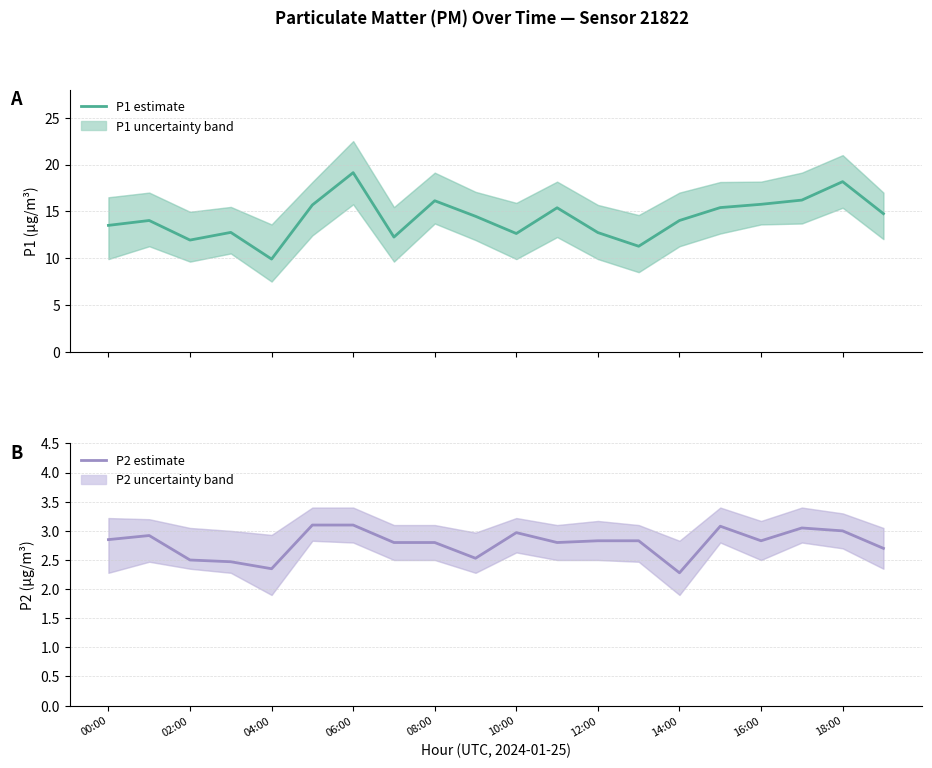

The P2 estimate series shows 4.2 at 04:00. True or false?

False